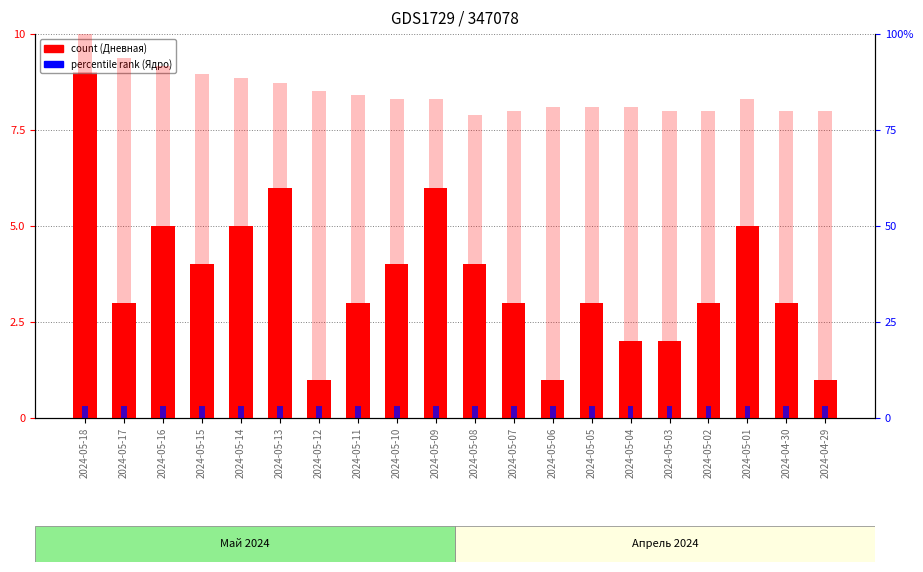

Reading right to left, extract all data points from this chart.

Дневная: 1.0	3.0	5.0	3.0	2.0	2.0	3.0	1.0	3.0	4.0	6.0	4.0	3.0	1.0	6.0	5.0	4.0	5.0	3.0	9.0
Ядро: 0.3	0.3	0.3	0.3	0.3	0.3	0.3	0.3	0.3	0.3	0.3	0.3	0.3	0.3	0.3	0.3	0.3	0.3	0.3	0.3
Активные: 0.3	0.3	0.3	0.3	0.3	0.3	0.3	0.3	0.3	0.3	0.3	0.3	0.3	0.3	0.3	0.3	0.3	0.3	0.3	0.3
Месячная (norm): 80.0	80.0	83.2	80.0	80.0	81.1	81.1	81.1	80.0	78.9	83.2	83.2	84.2	85.3	87.4	88.4	89.5	91.6	93.7	100.0